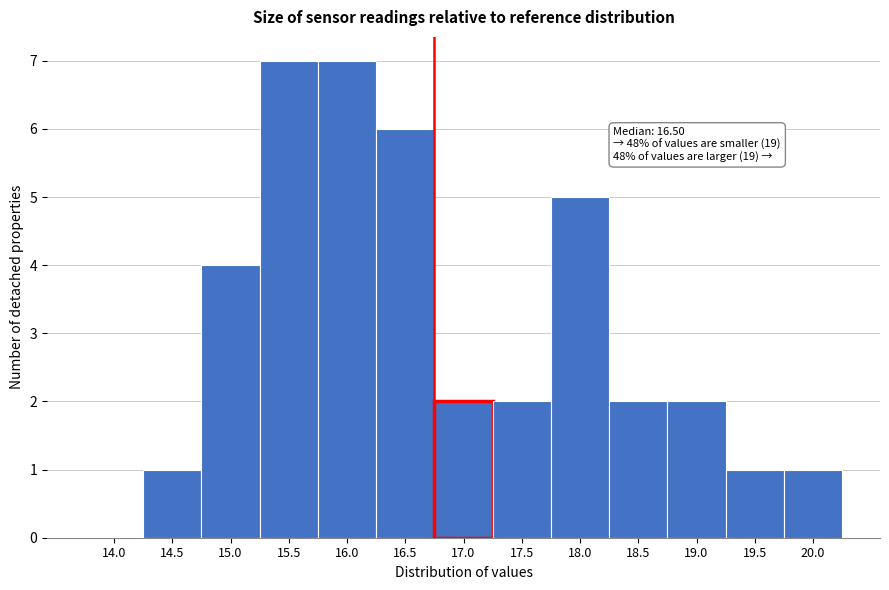

Reading right to left, list all the values displayed in this chart.

20.0=1	19.5=1	19.0=2	18.5=2	18.0=5	17.5=2	17.0=2	16.5=6	16.0=7	15.5=7	15.0=4	14.5=1	14.0=0